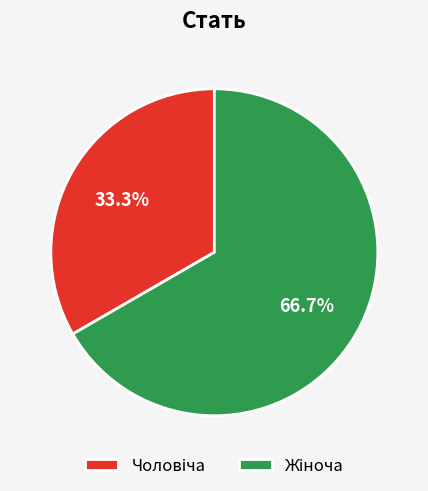

To the nearest percent, what is the average slice percentage?

50%